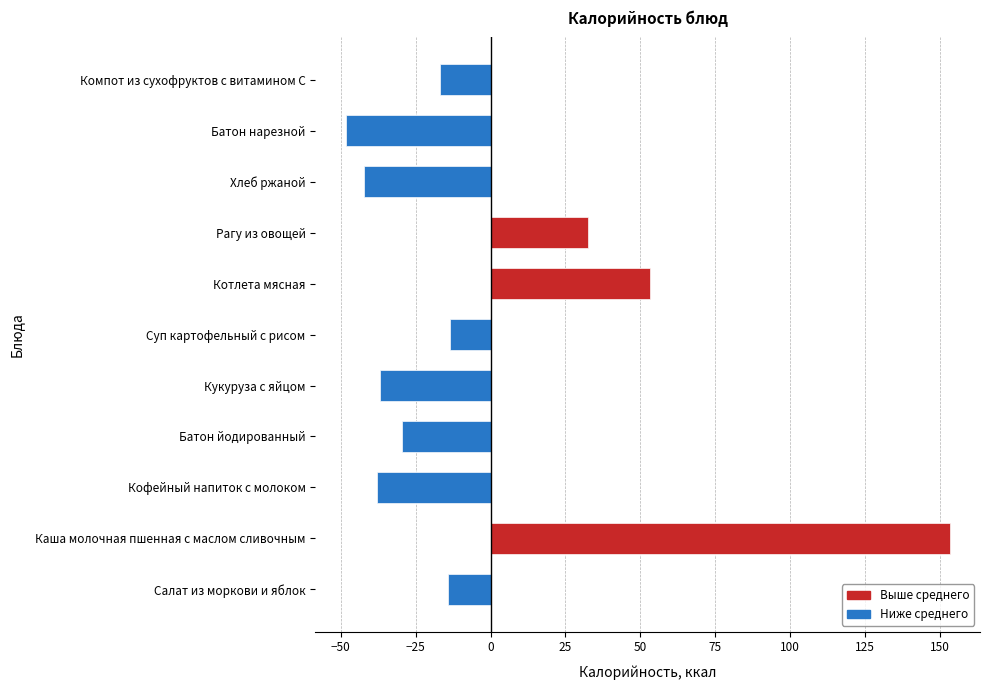

Where does the data first go above -16?

Салат из моркови и яблок